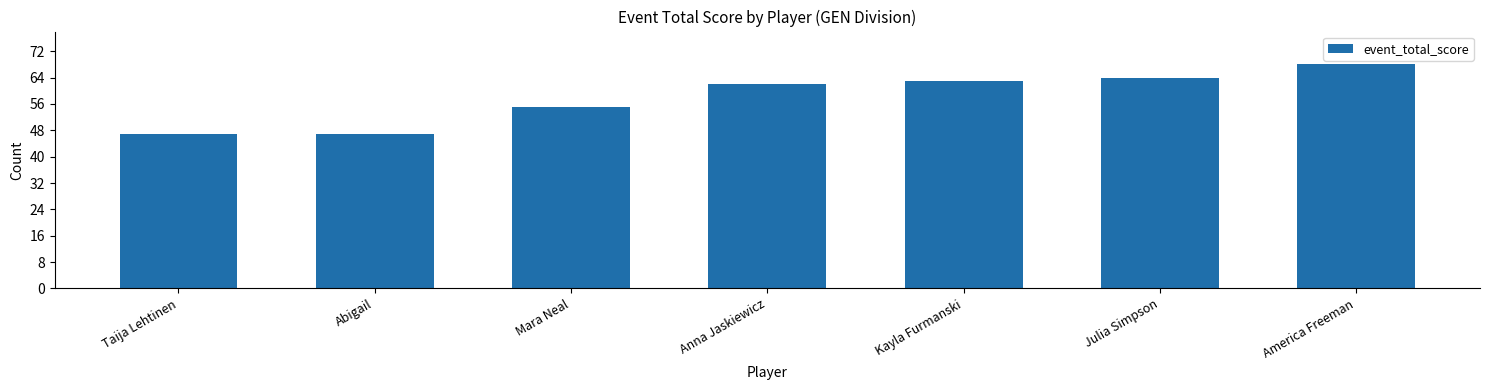

How many bars are there in total?

7